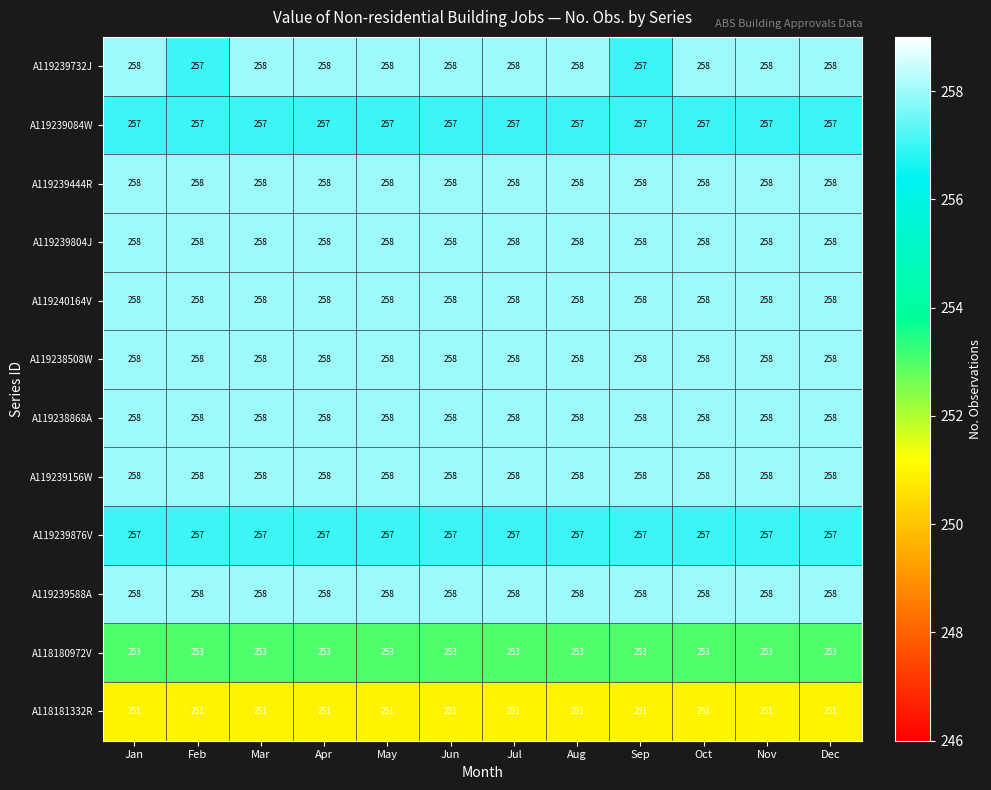

True or false: A119239804J has a value of 258 at Feb.

True